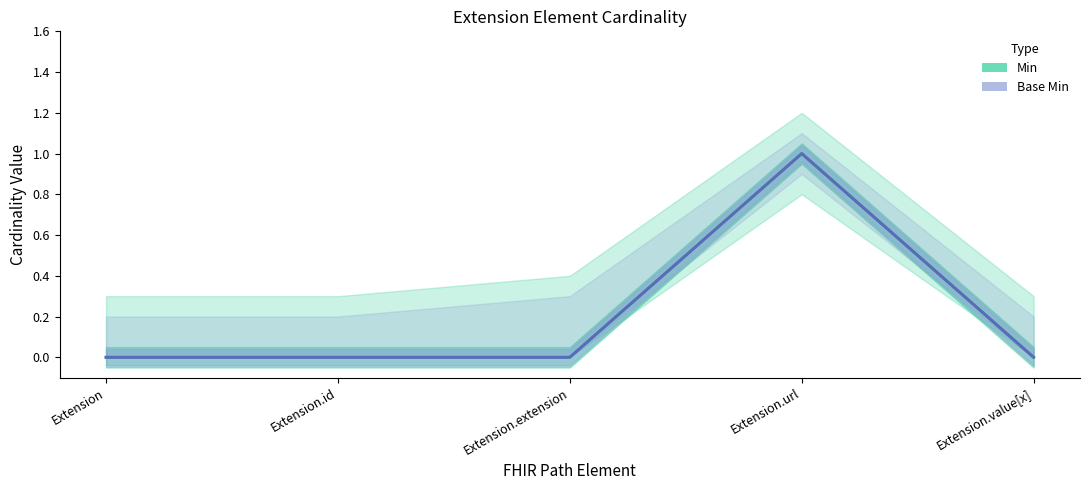

Reading left to right, what are all the values shown in this chart?

Min: Extension=0	Extension.id=0	Extension.extension=0	Extension.url=1	Extension.value[x]=0
Base Min: Extension=0	Extension.id=0	Extension.extension=0	Extension.url=1	Extension.value[x]=0